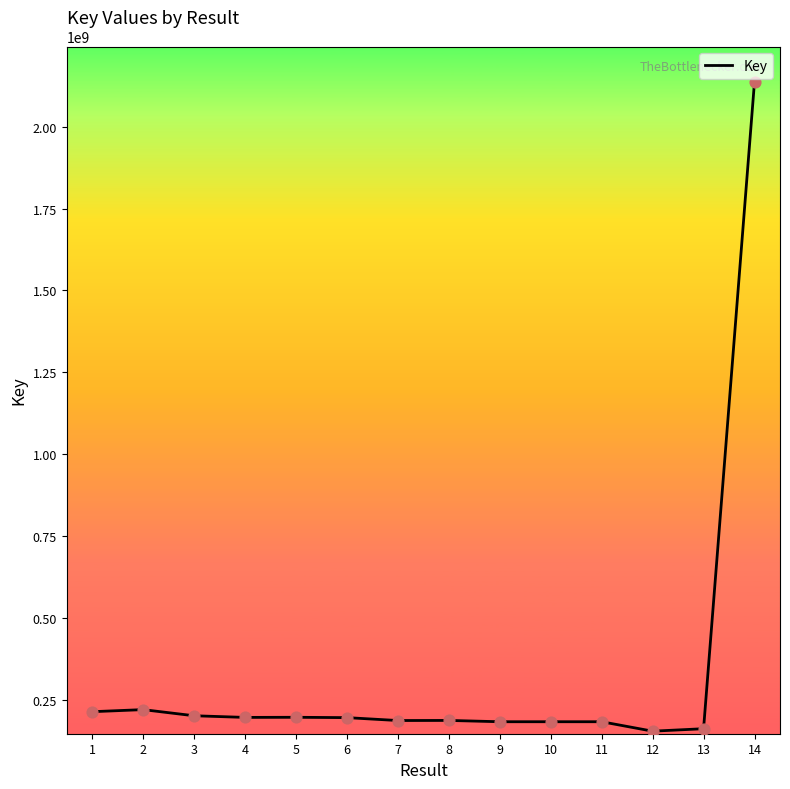

What is the ratio of the value at 12 to the value at 6?

0.8